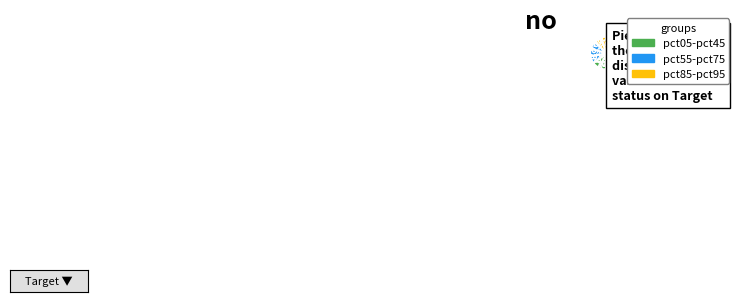

Count the number of slices in the pie.

10